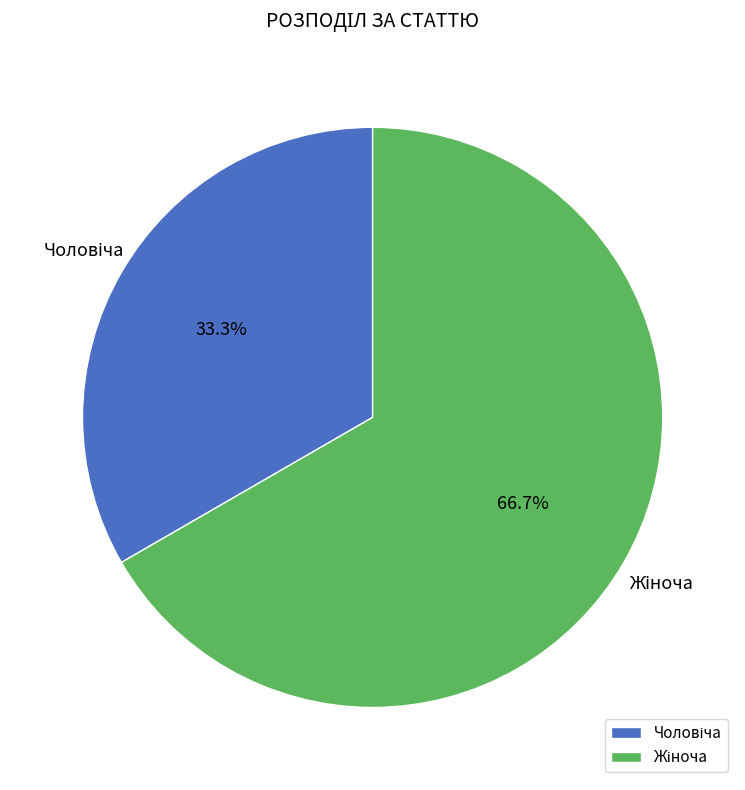

Does any single category account for the majority?

Yes